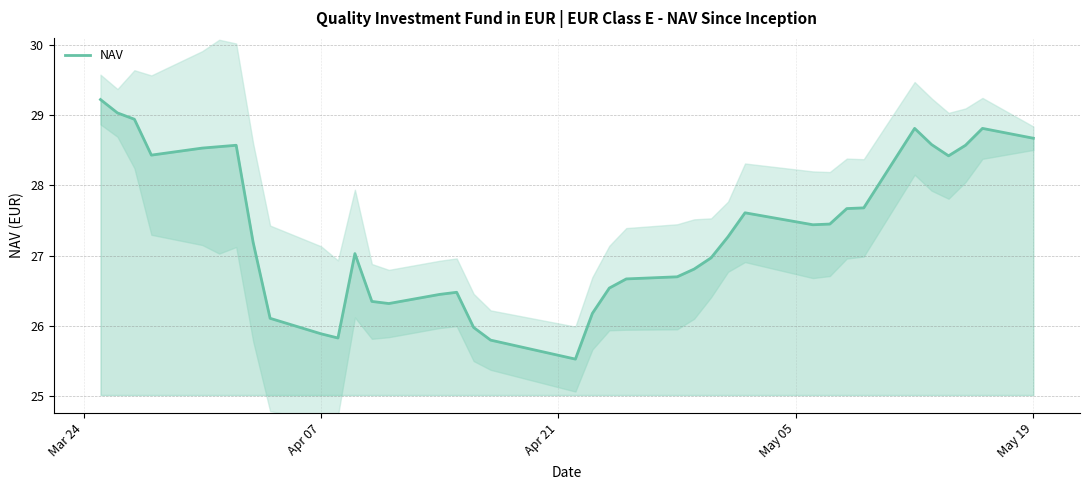

Reading right to left, transcribe all the data shown in this chart.

28.7	28.8	28.6	28.4	28.6	28.8	27.7	27.7	27.4	27.4	27.6	27.3	27.0	26.8	26.7	26.7	26.5	26.2	25.5	25.8	26.0	26.5	26.4	26.3	26.4	27.0	25.8	25.9	26.1	27.2	28.6	28.6	28.5	28.4	28.9	29.0	29.2